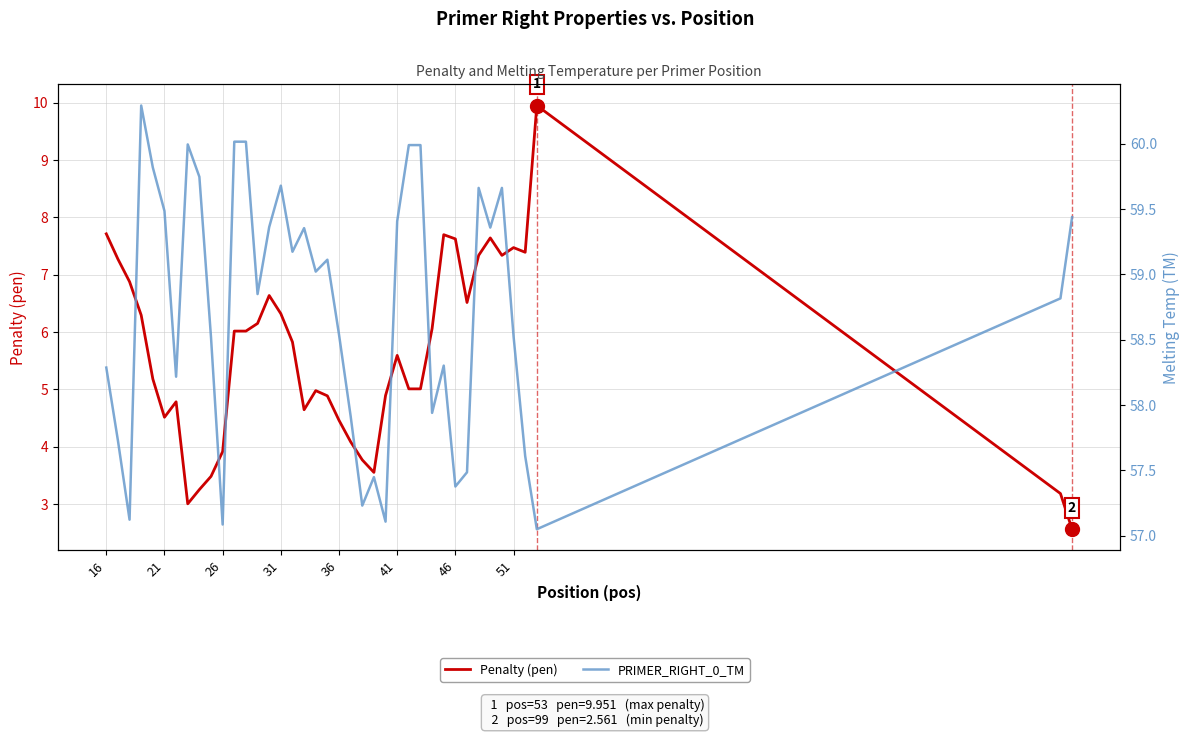

What is the maximum value shown in the chart?

60.3